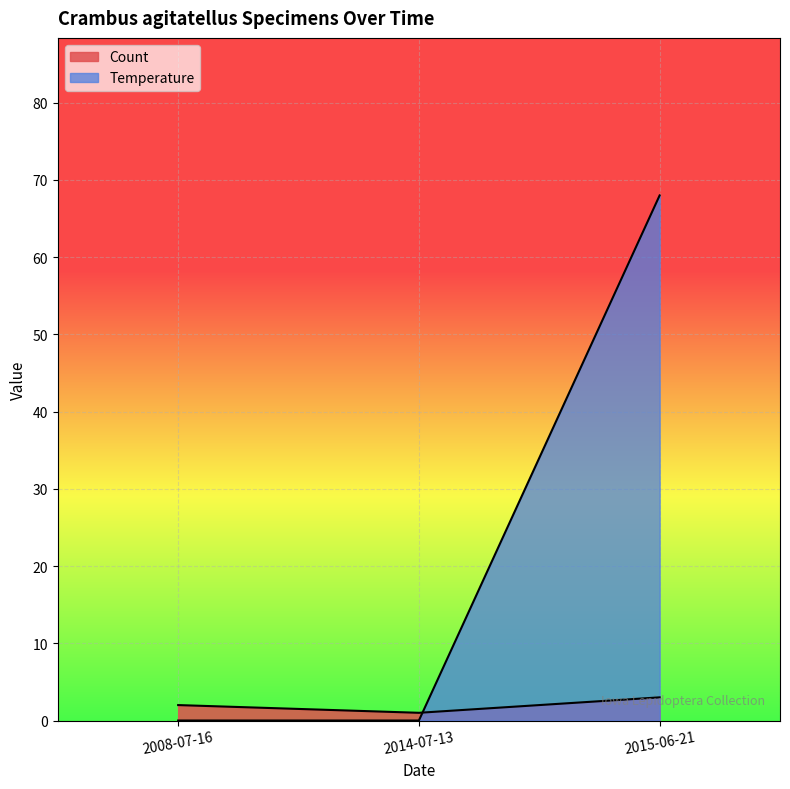

True or false: Count has more than 0 points higher than both neighbors.

False